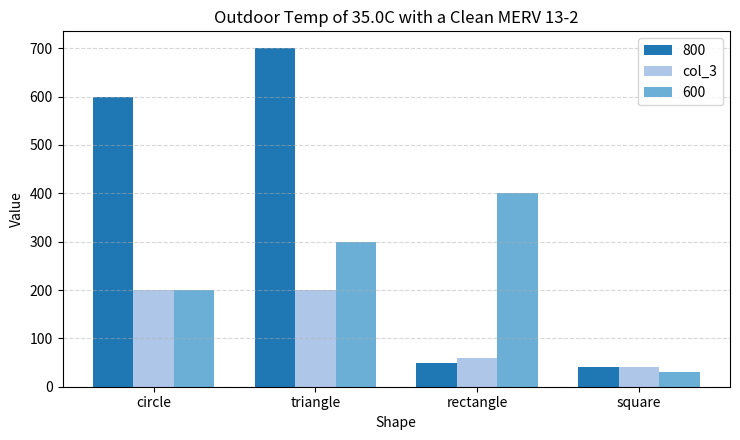

The col_3 series shows 200 at triangle. True or false?

True